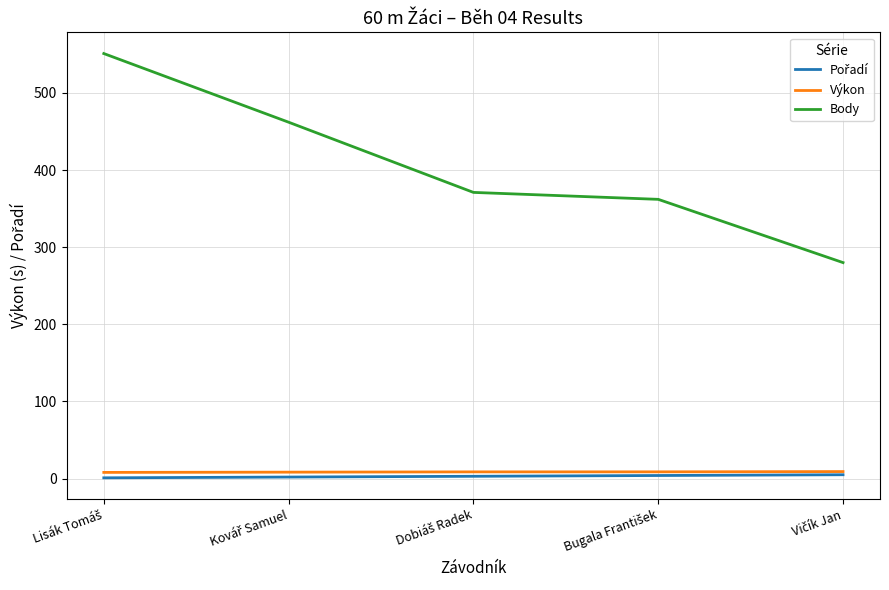

Which series has the largest range (max minus min)?

Body